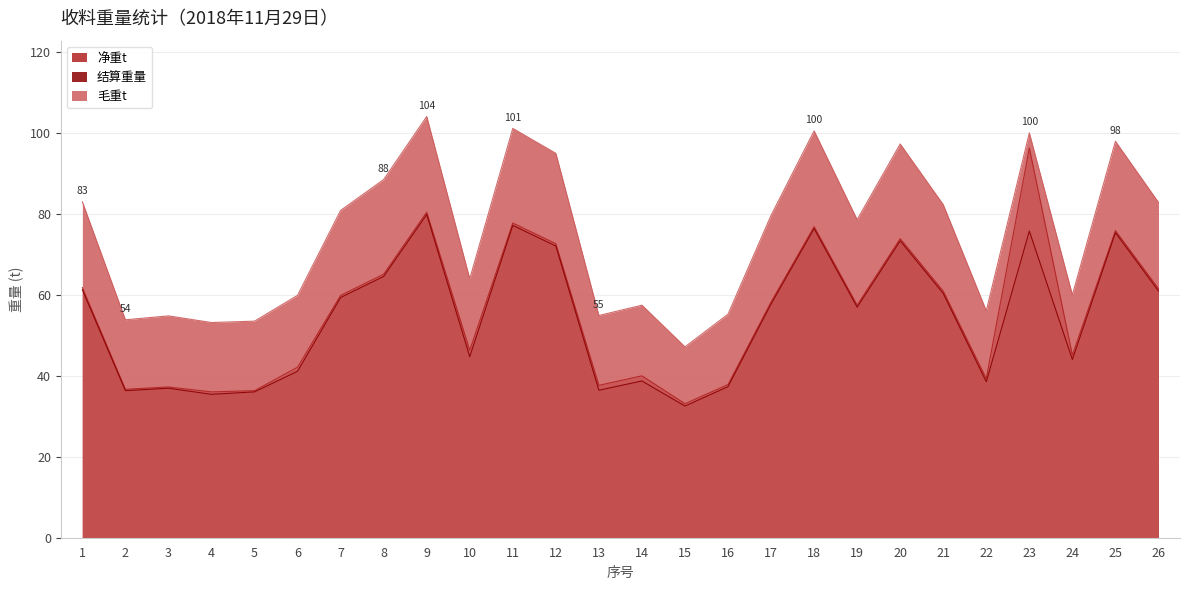

True or false: 净重t and 结算重量 cross at least once.

False